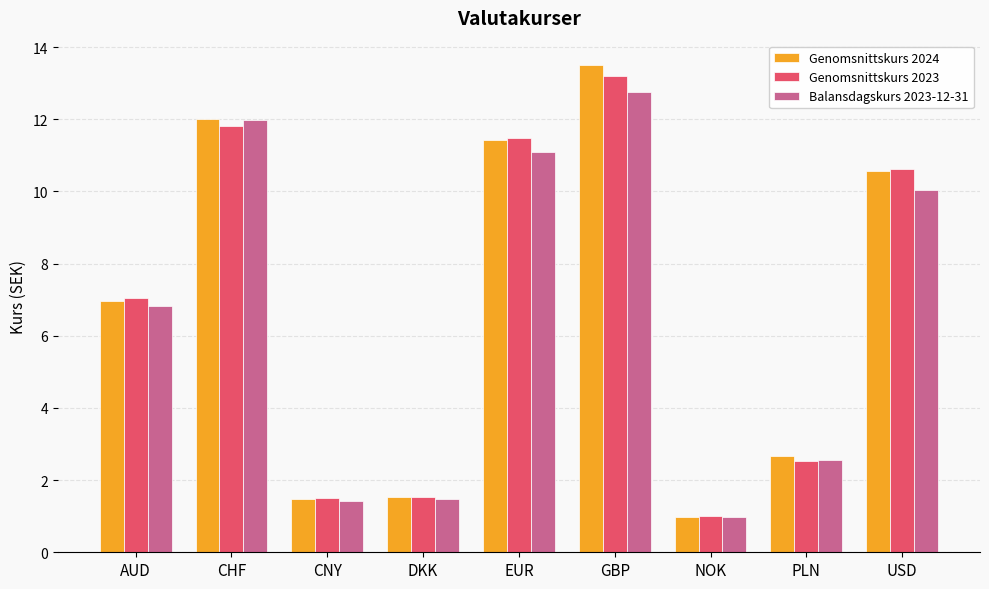

What is the label of the 7th bar from the right?

CNY